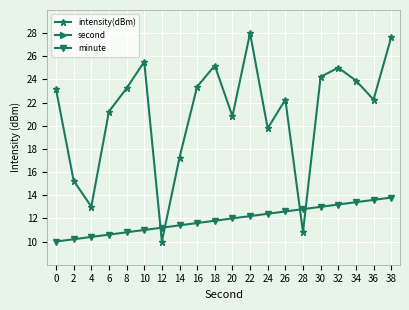

At how many categories does at least one series exceed 97?

20